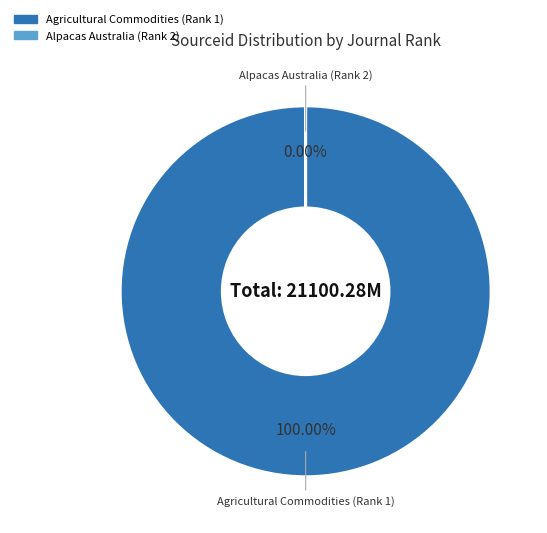

To the nearest percent, what portion does Agricultural Commodities (Rank 1) represent?

100%